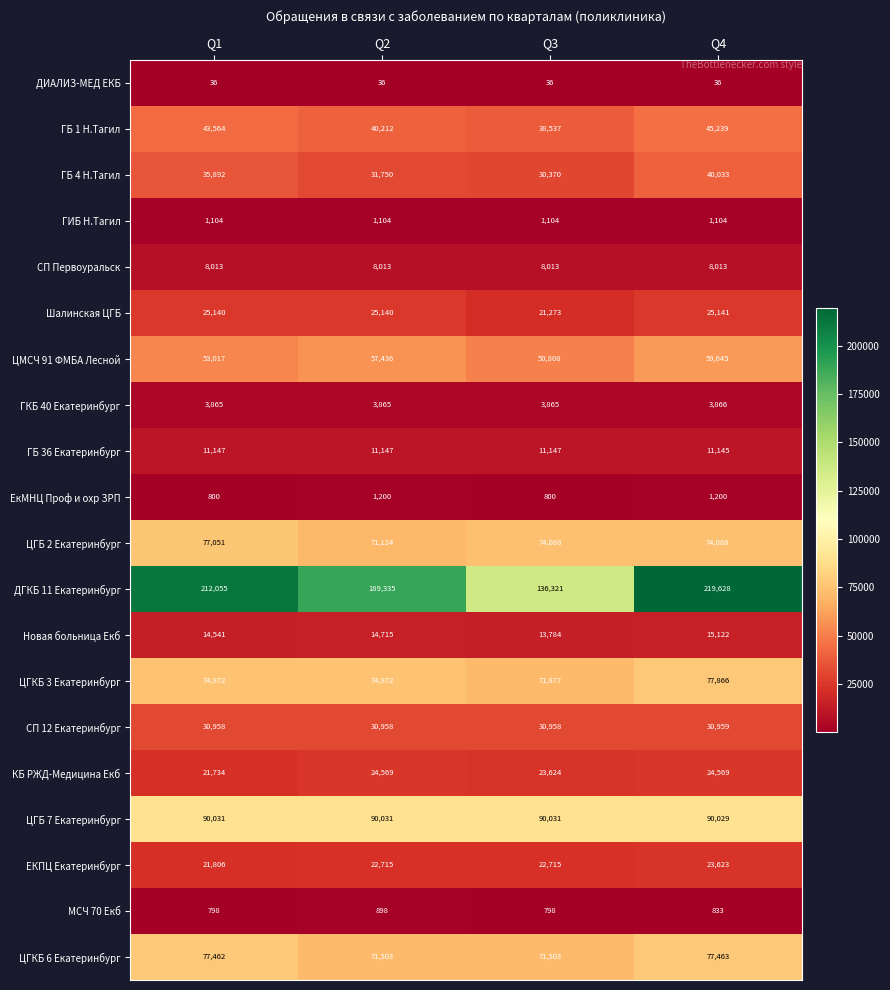

List the series in order of their peak value, highest first.

ДГКБ 11 Екатеринбург, ЦГБ 7 Екатеринбург, ЦГКБ 3 Екатеринбург, ЦГКБ 6 Екатеринбург, ЦГБ 2 Екатеринбург, ЦМСЧ 91 ФМБА Лесной, ГБ 1 Н.Тагил, ГБ 4 Н.Тагил, СП 12 Екатеринбург, Шалинская ЦГБ, КБ РЖД-Медицина Екб, ЕКПЦ Екатеринбург, Новая больница Екб, ГБ 36 Екатеринбург, СП Первоуральск, ГКБ 40 Екатеринбург, ЕкМНЦ Проф и охр ЗРП, ГИБ Н.Тагил, МСЧ 70 Екб, ДИАЛИЗ-МЕД ЕКБ